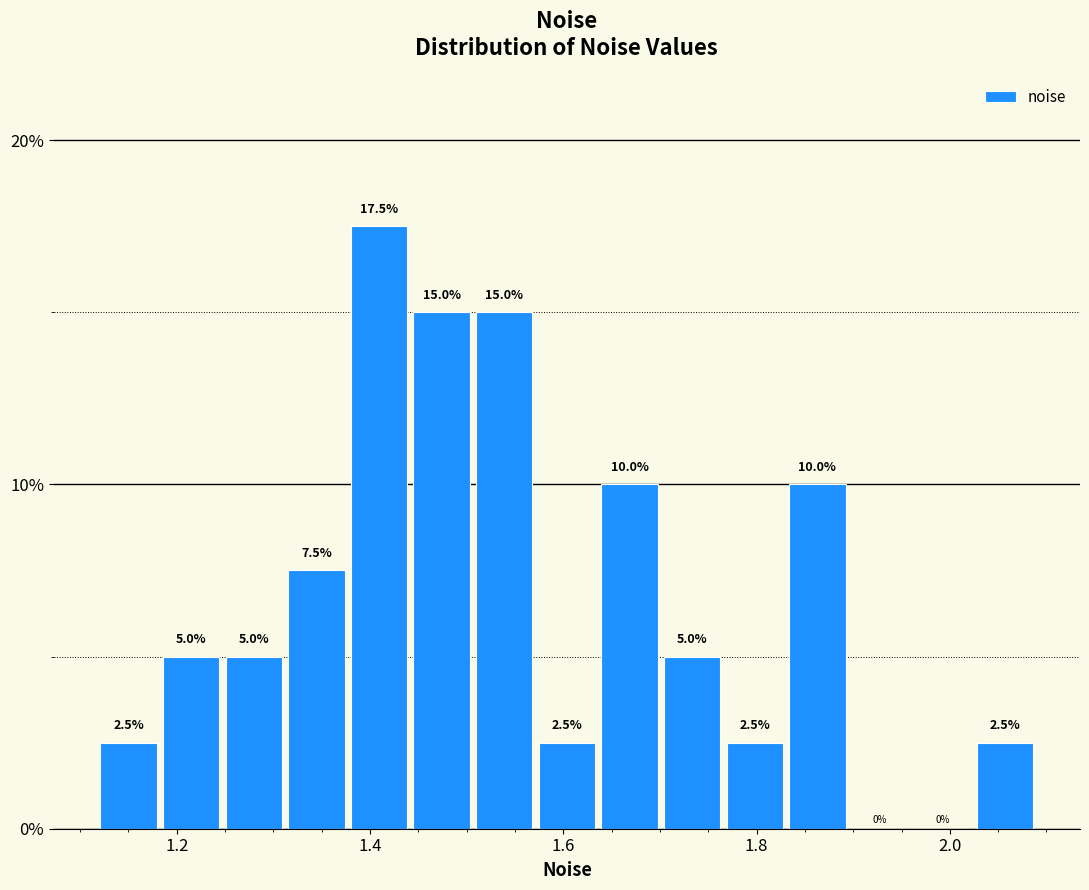

Read against the x-axis, roughly where is the centre of the tallest bar?

1.40